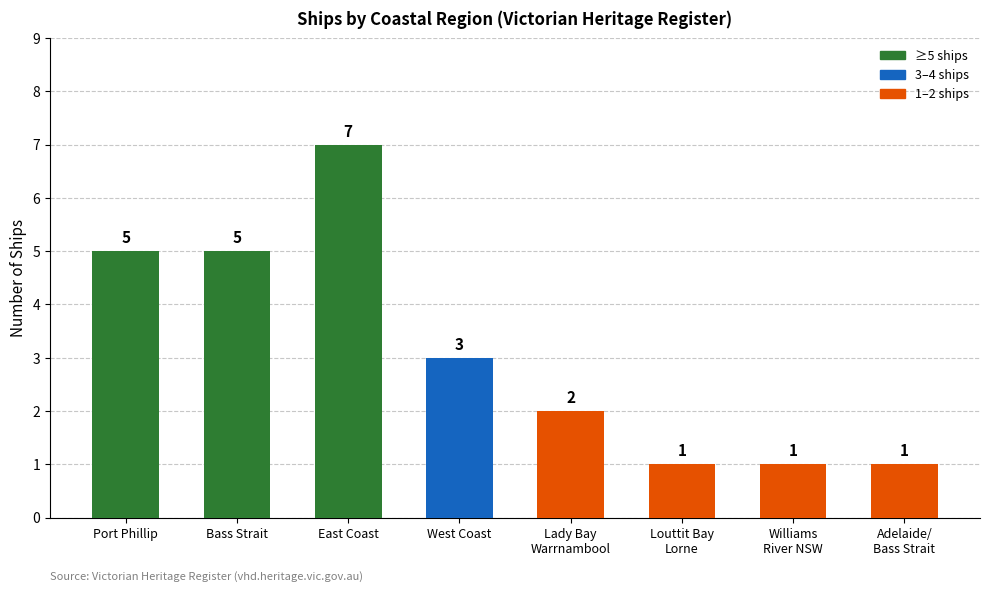

Are the bars horizontal?

No